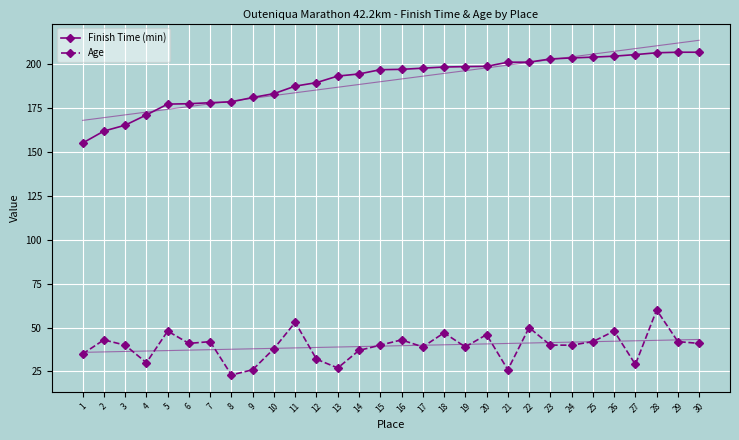

The Finish Time (min) series shows 51.1 at 14. True or false?

False